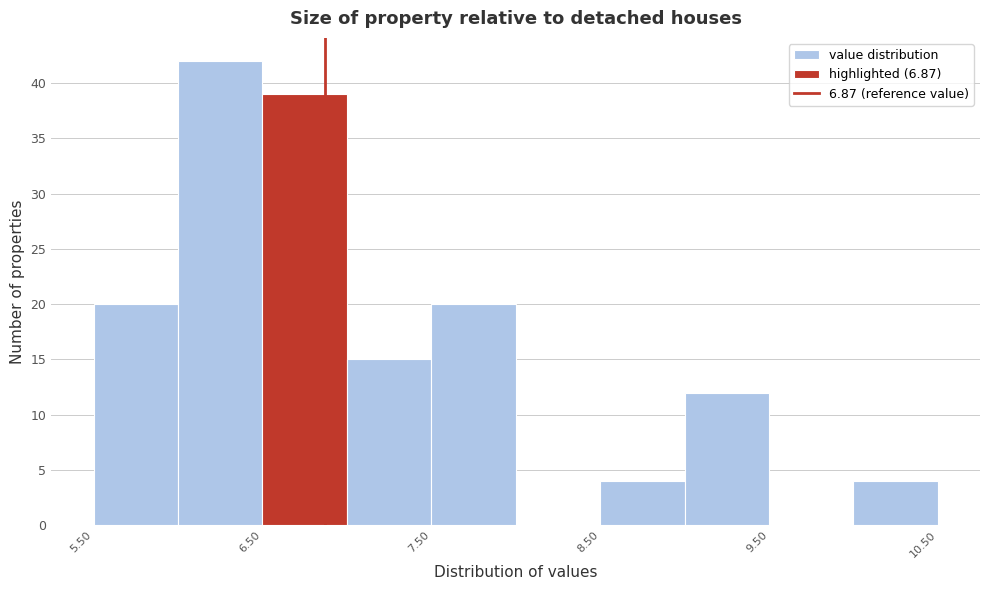

Which range on the x-axis has the tallest bar?

6.0 to 6.5